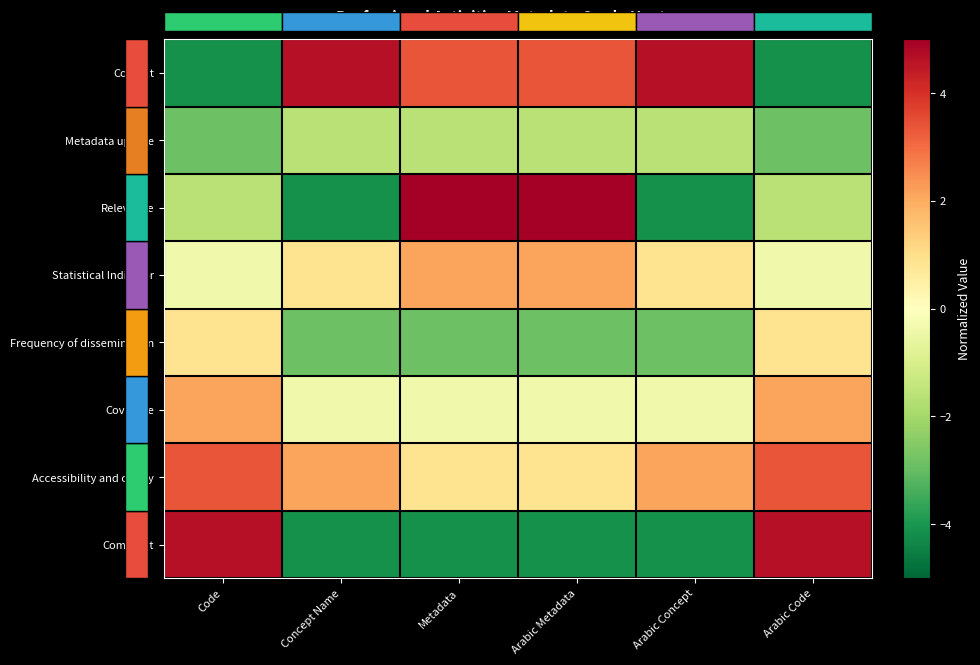

Between Concept Name and Metadata, which series saw the biggest shift?

Relevance